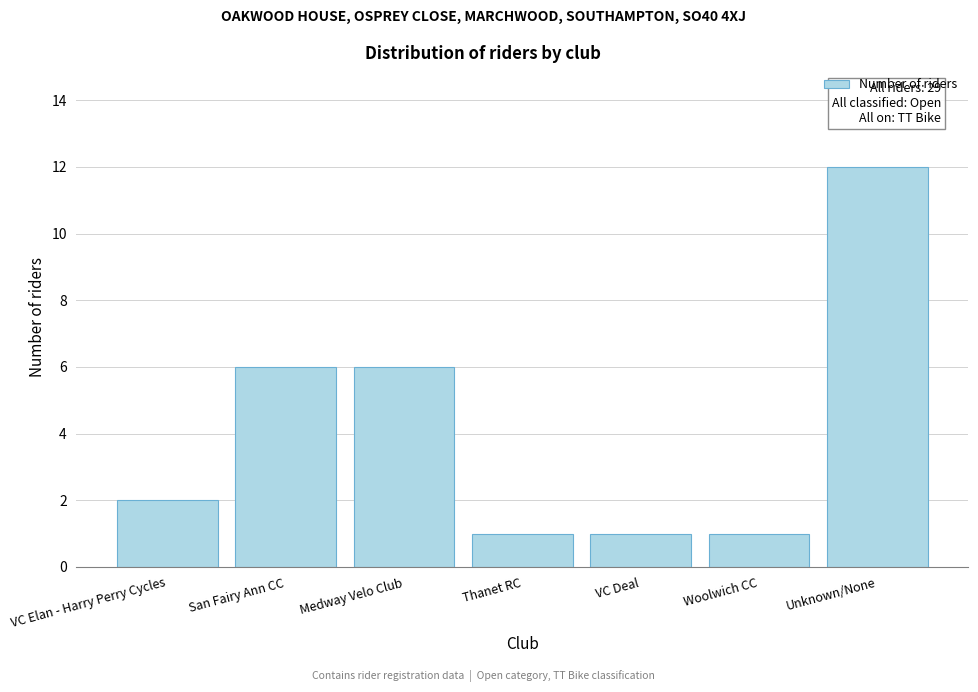

Reading left to right, transcribe all the data shown in this chart.

2	6	6	1	1	1	12